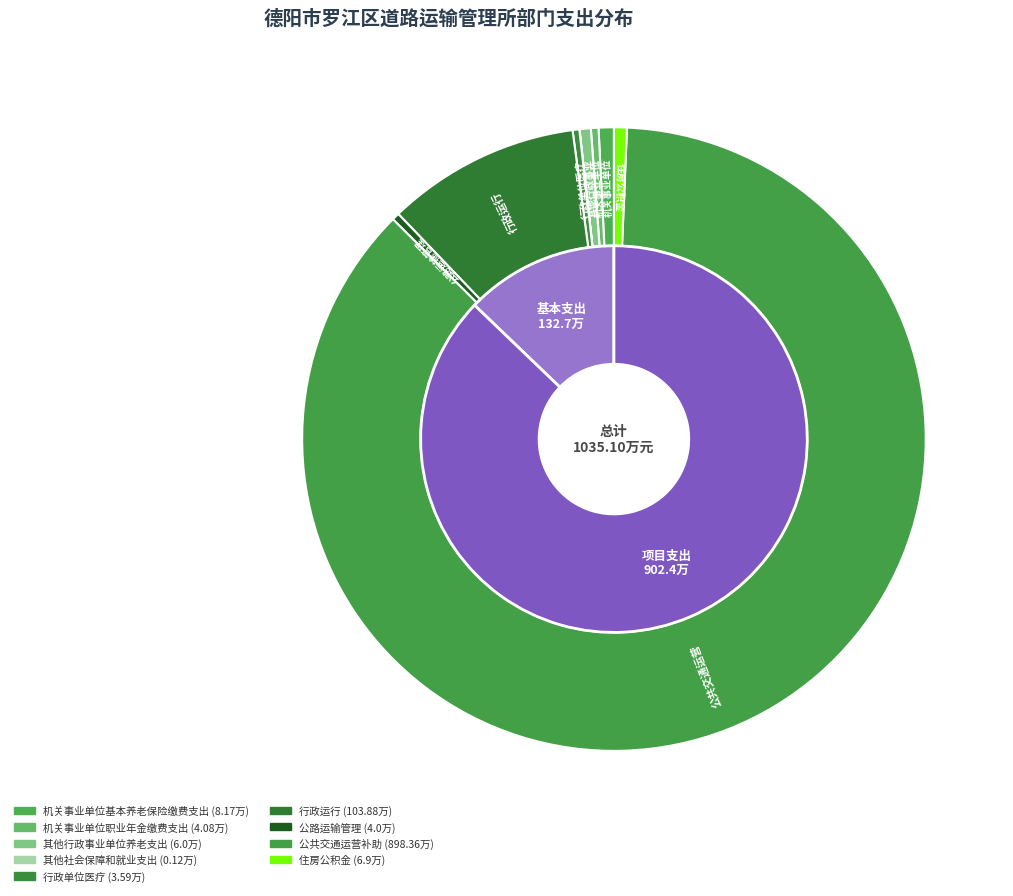

How much of the chart is everything except 行政单位医疗?

99.7%